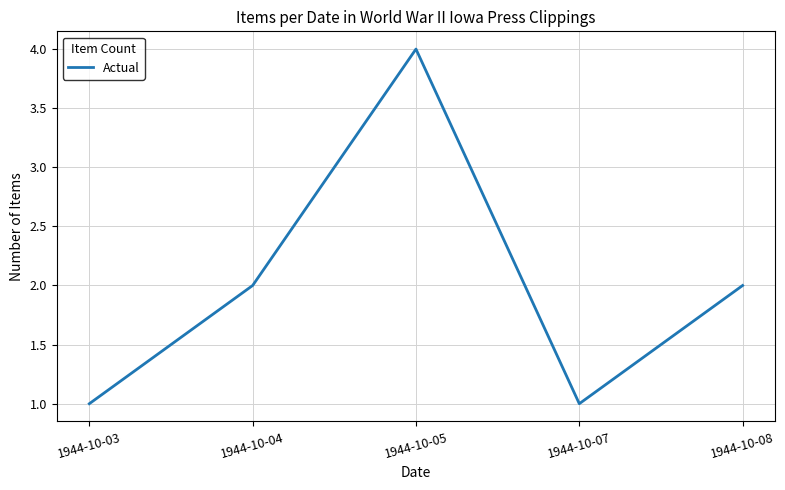

What is the difference between the values at 1944-10-08 and 1944-10-05?

2